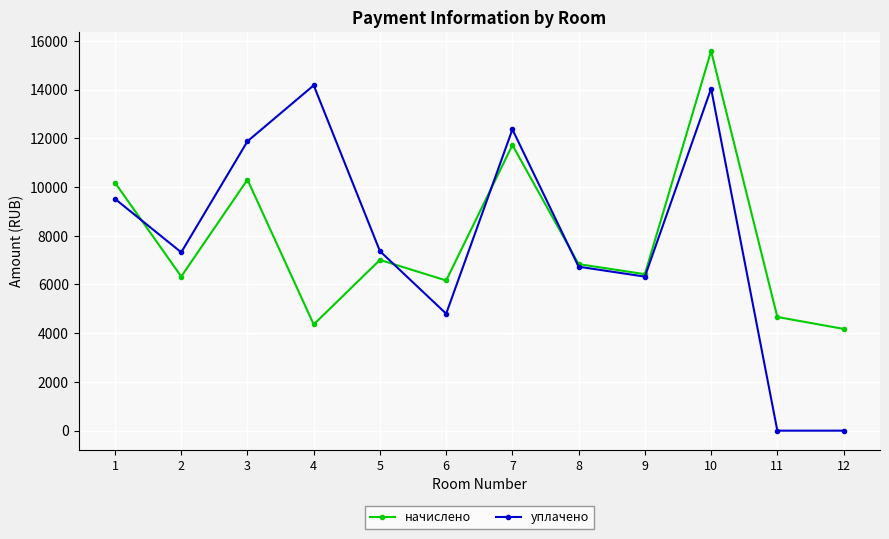

List the series in order of their peak value, highest first.

начислено, уплачено